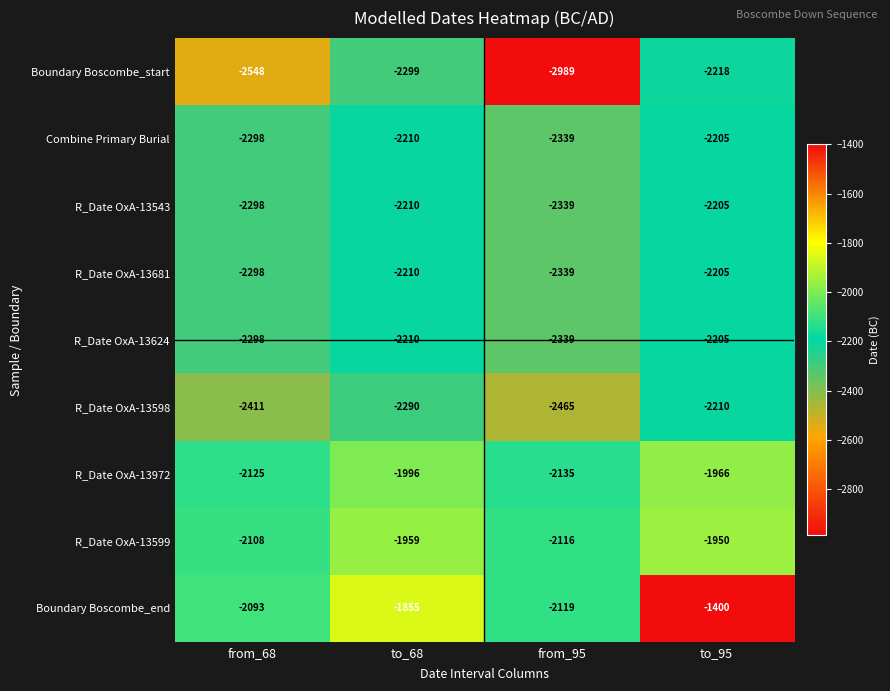

List the labels in order of R_Date OxA-13681 value, largest first.

to_95, to_68, from_68, from_95